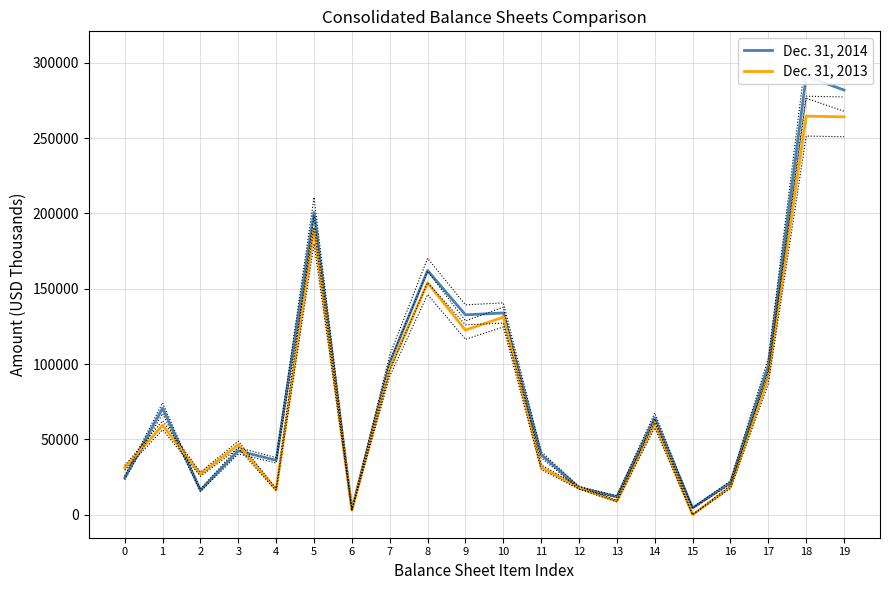

After their last crossing, which series has the higher values: Dec. 31, 2014 or Dec. 31, 2013?

Dec. 31, 2014